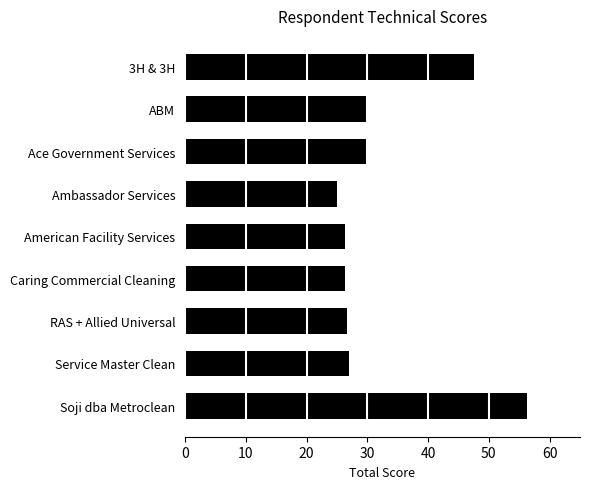

What is the label of the 4th bar from the top?

Ambassador Services